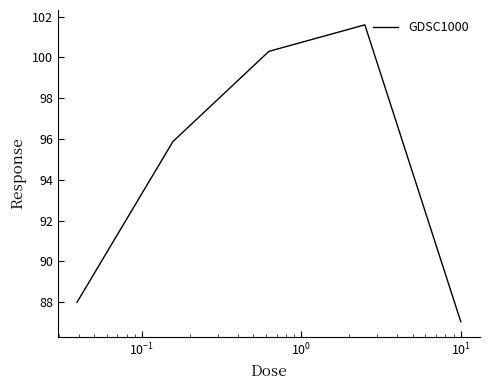

Reading left to right, transcribe all the data shown in this chart.

88.0	95.9	100.3	101.6	87.0